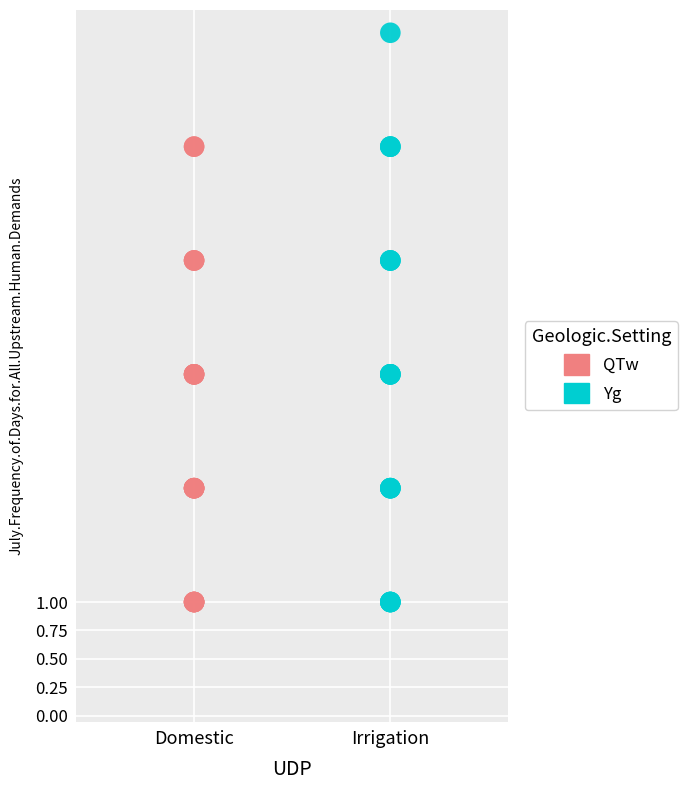

Which series reaches the maximum Y coordinate?

Yg